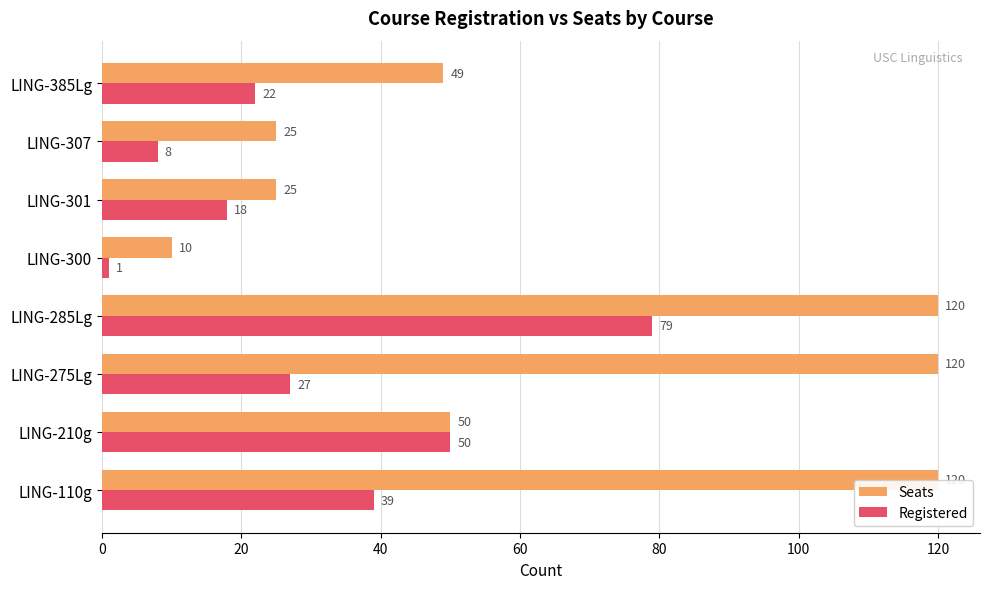

Is the value of Seats at LING-300 greater than the value of Registered at LING-385Lg?

No